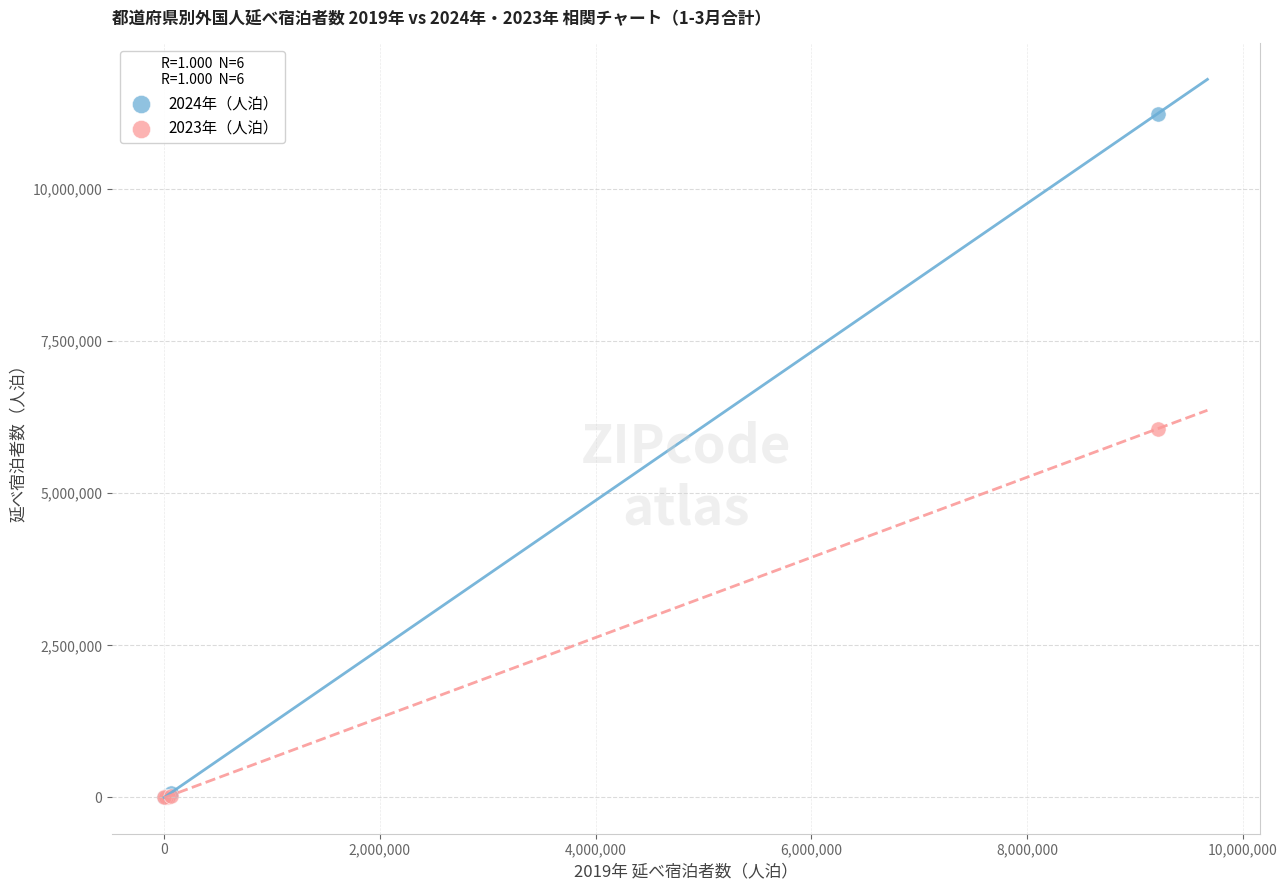

Across all series, what Y value is closest to 5619190?

6058130